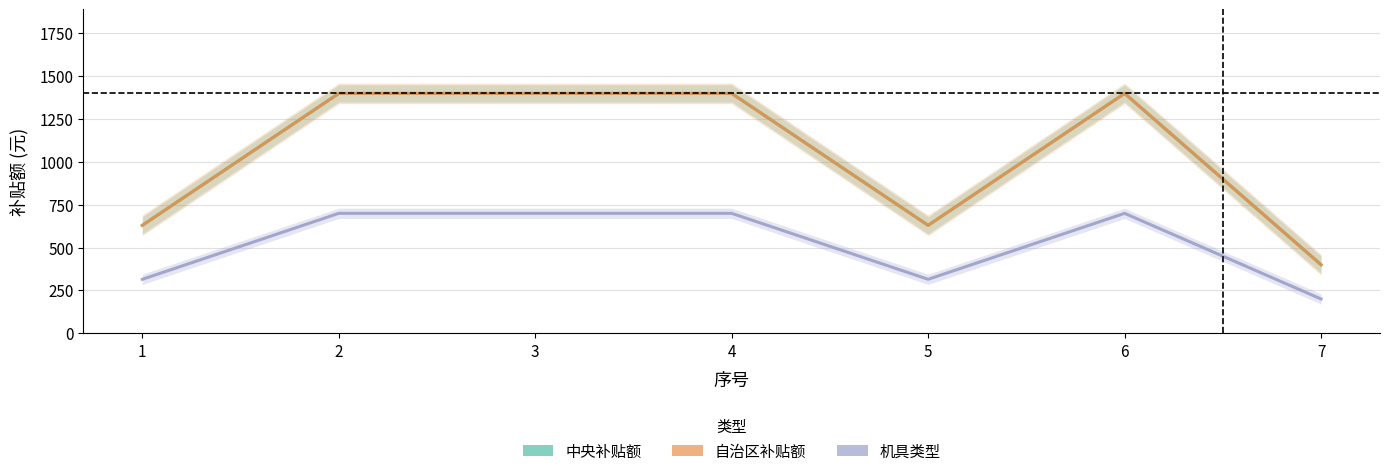

What is the maximum value shown in the chart?

1400